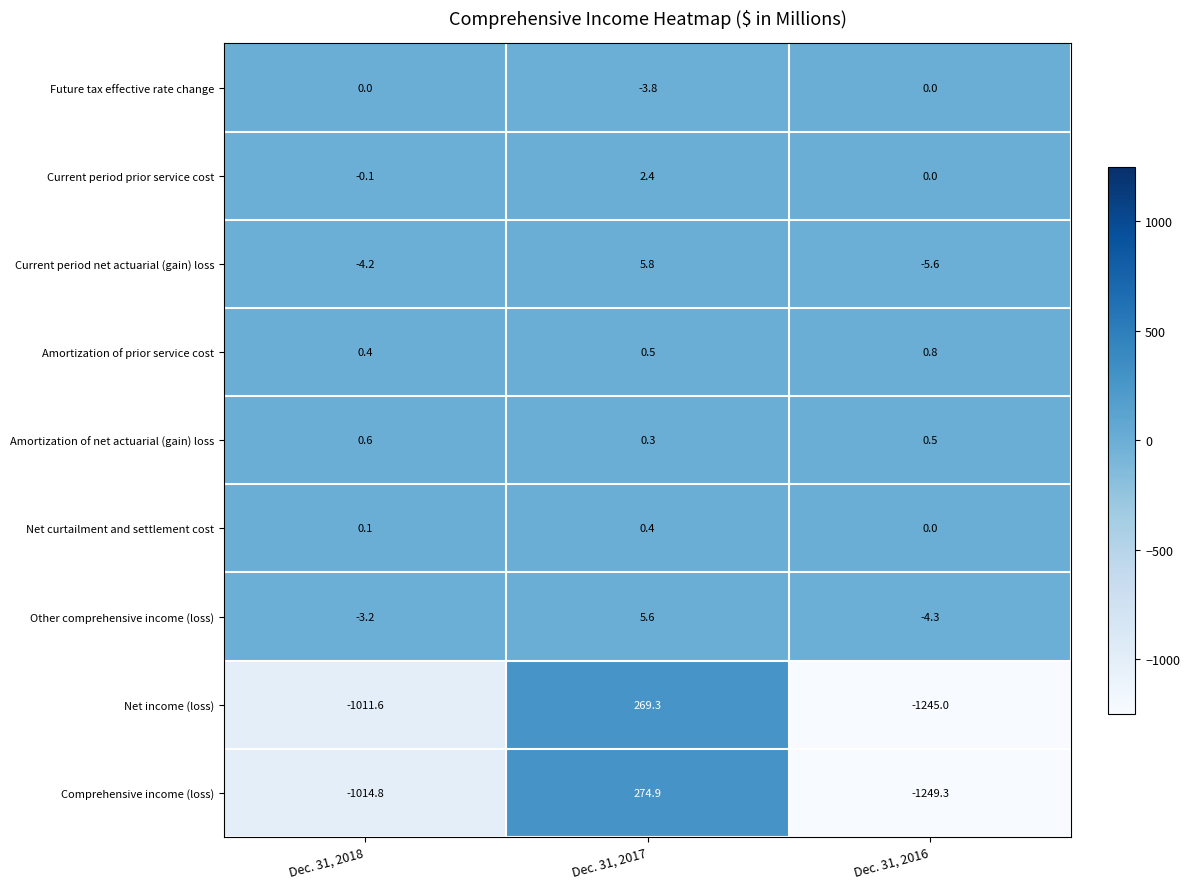

Which series has the largest total across all categories?

Current period prior service cost